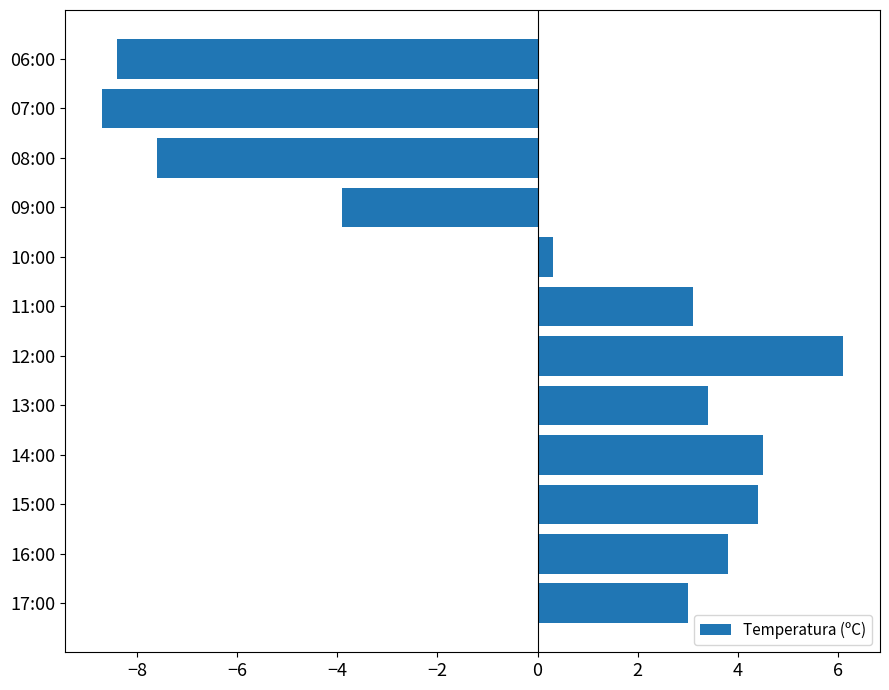

Which has a higher value, 09:00 or 14:00?

14:00